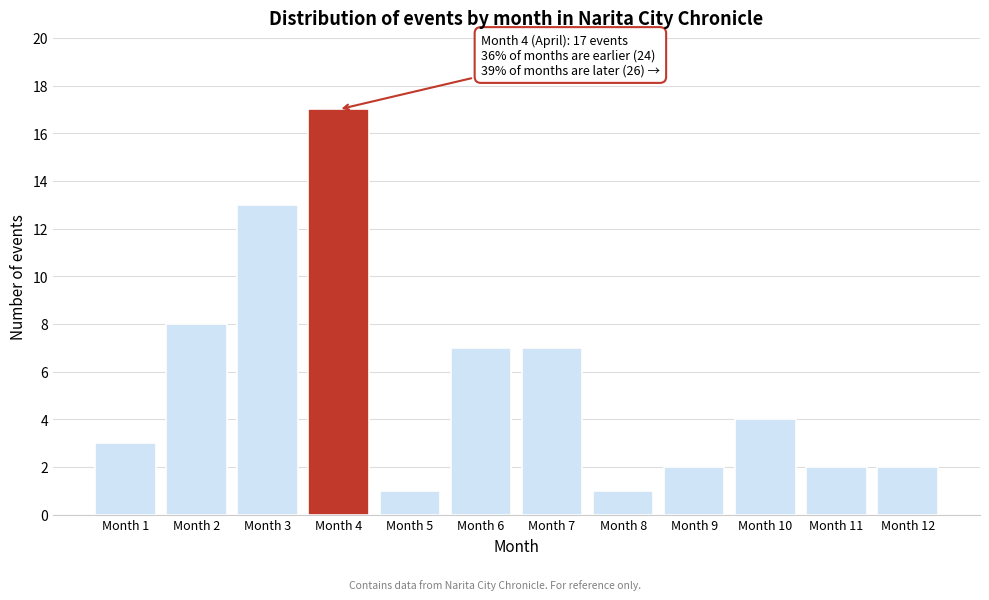

Reading right to left, what are all the values shown in this chart?

2	2	4	2	1	7	7	1	17	13	8	3